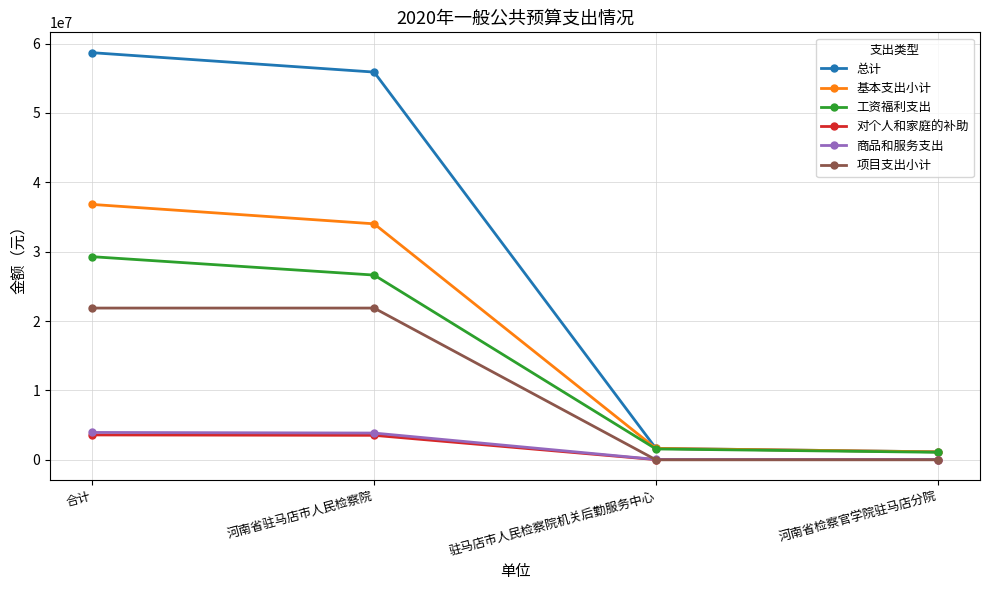

Between 合计 and 河南省检察官学院驻马店分院, which series saw the biggest shift?

总计